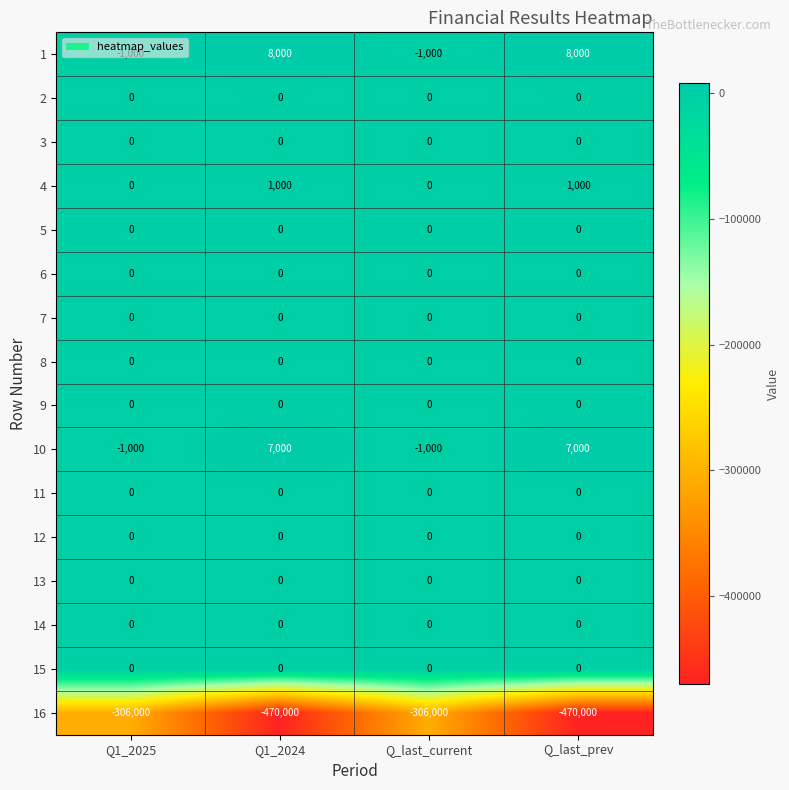

What is the spread (max minus min) of values at Q_last_prev?

478000